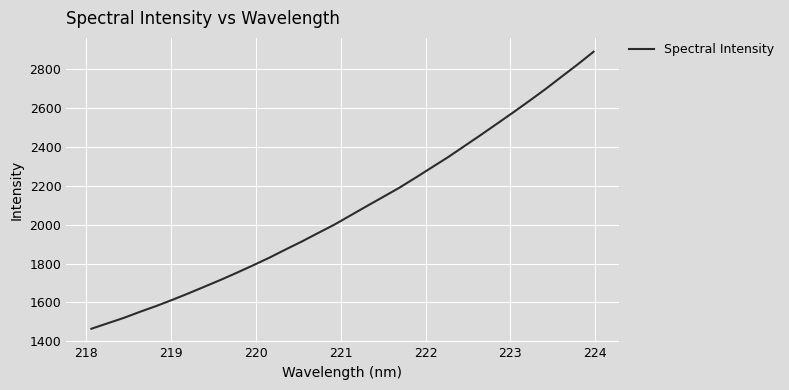

What is the minimum value shown in the chart?

1464.3